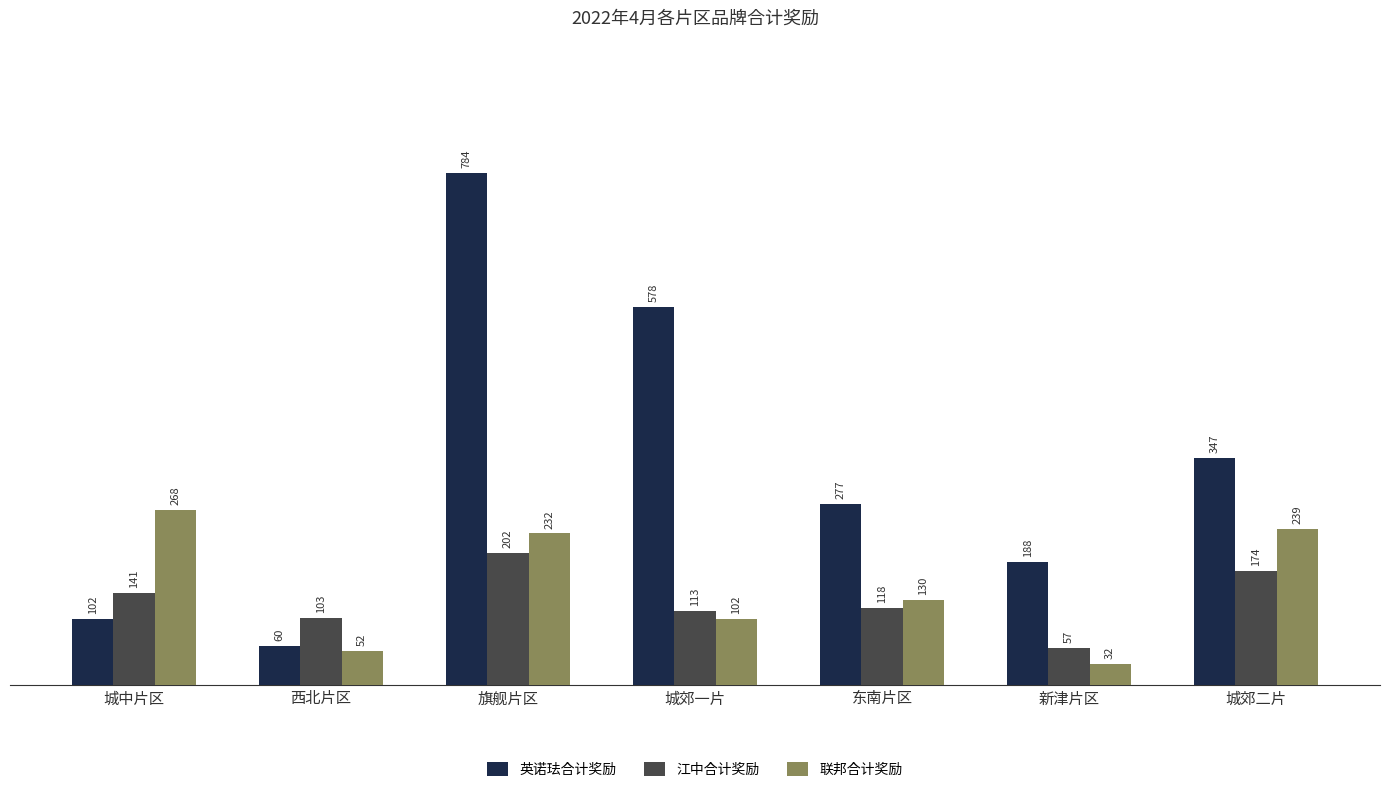

Rank the series at 城郊二片 from lowest to highest value.

江中合计奖励, 联邦合计奖励, 英诺珐合计奖励